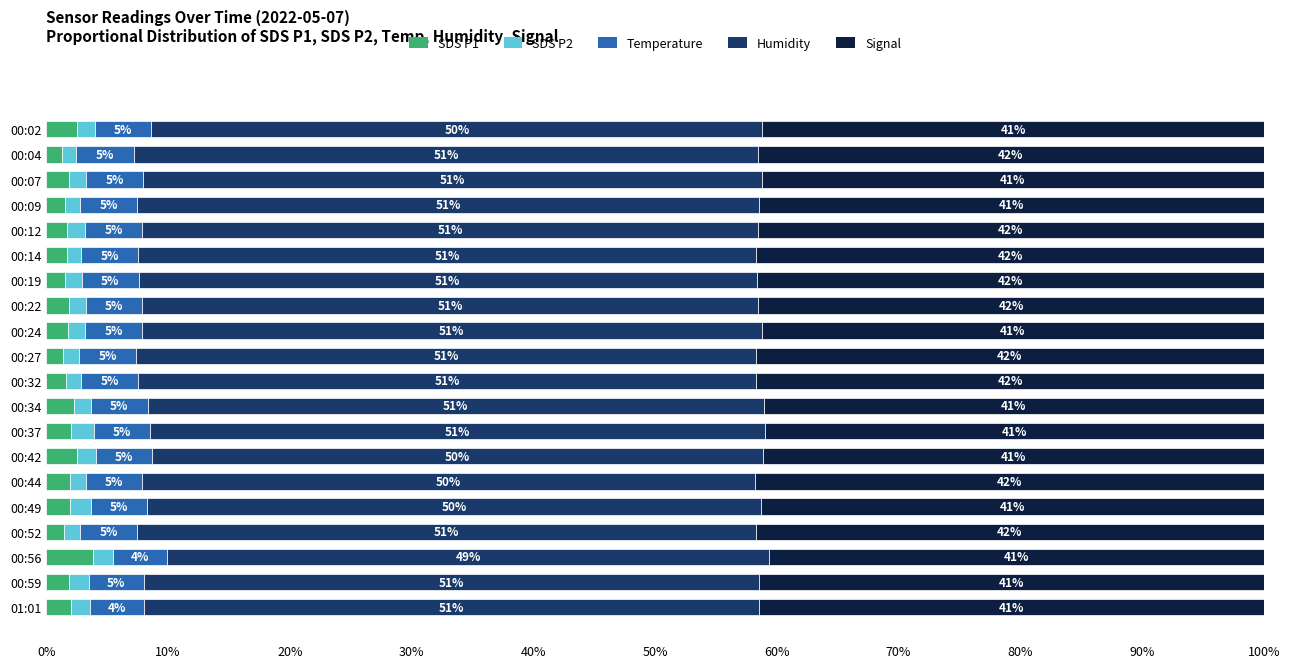

What are all the series names shown in the legend?

SDS P1, SDS P2, Temperature, Humidity, Signal